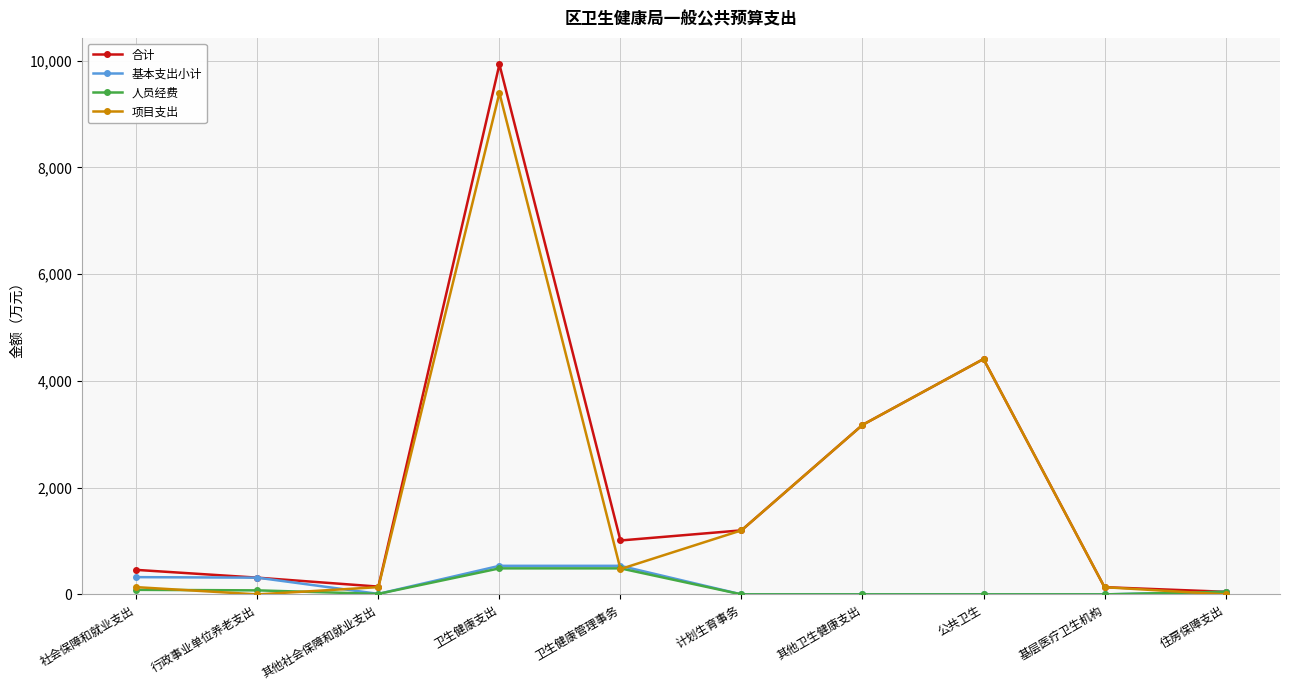

The value of 项目支出 at 其他社会保障和就业支出 is 136.0. True or false?

True